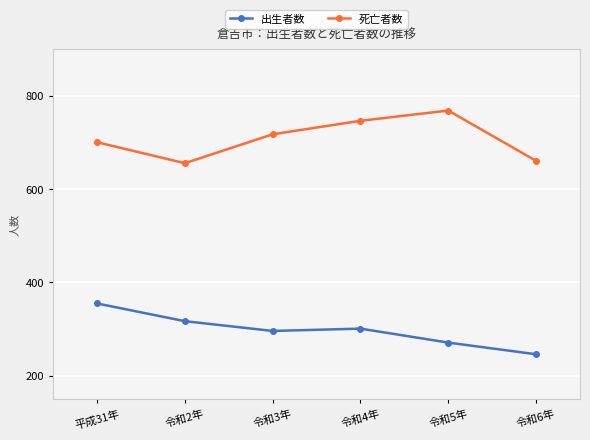

What are all the series names shown in the legend?

出生者数, 死亡者数